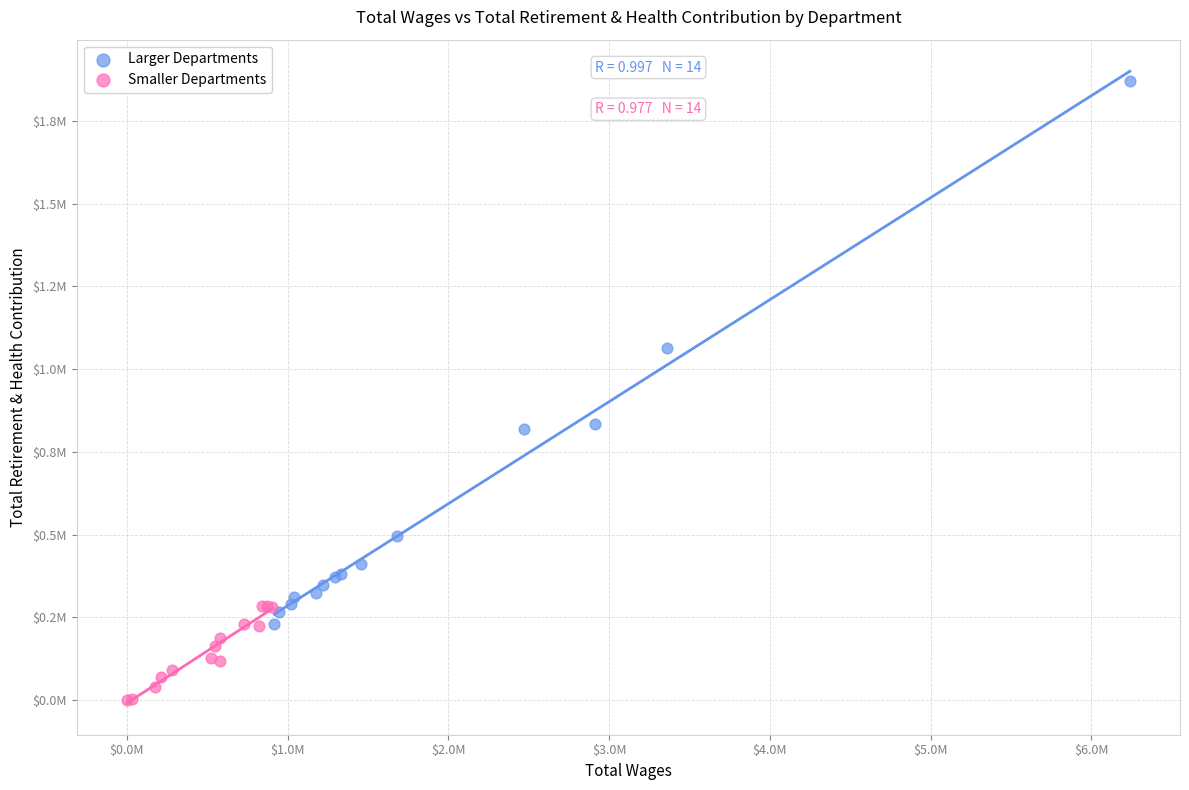

Which series contains the highest Y value?

Larger Departments